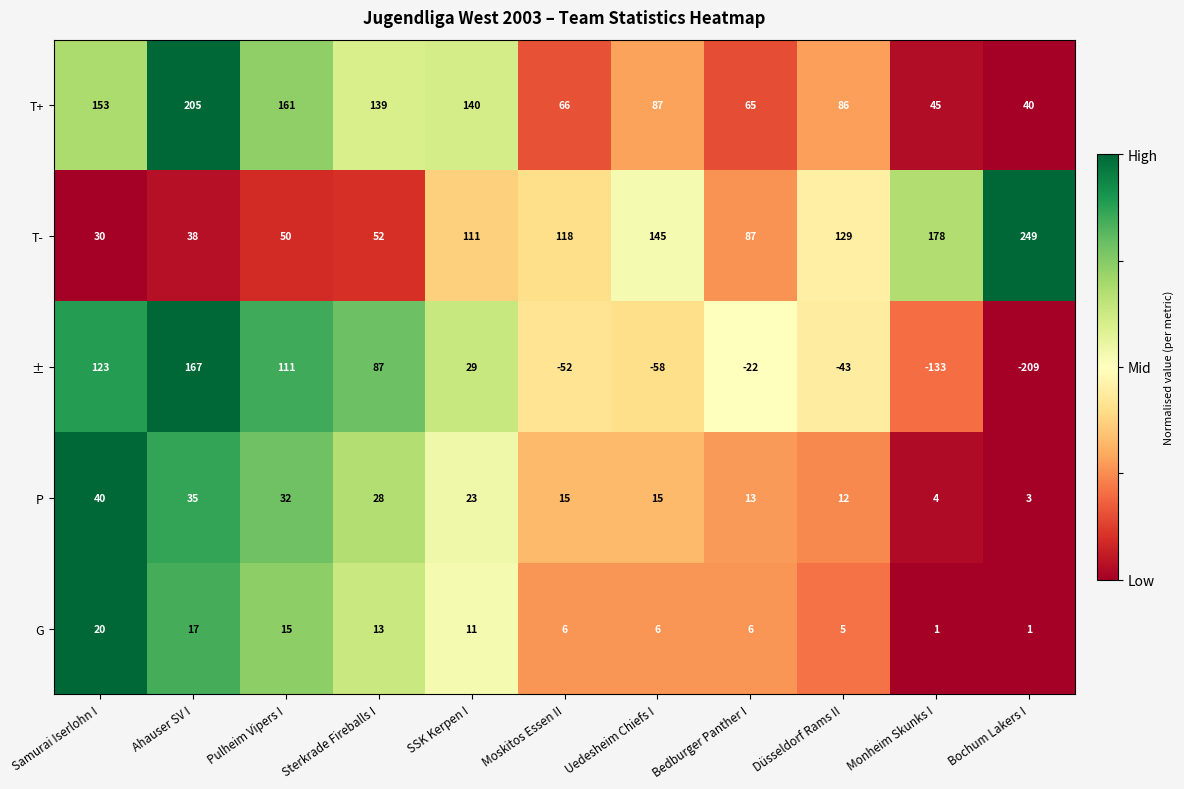

Is it true that P equals 3 at Bochum Lakers I?

True